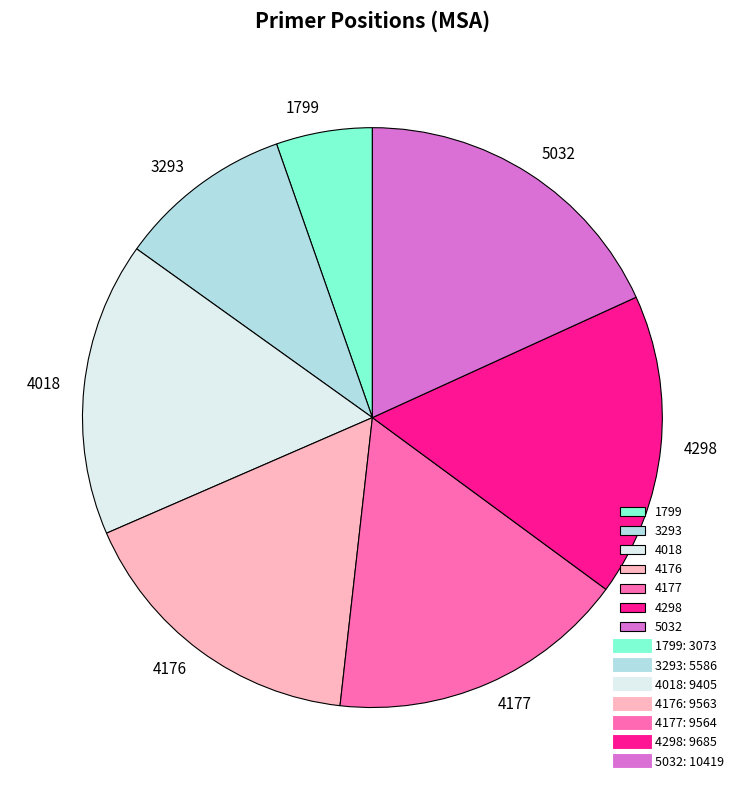

How many segments does this pie chart have?

7